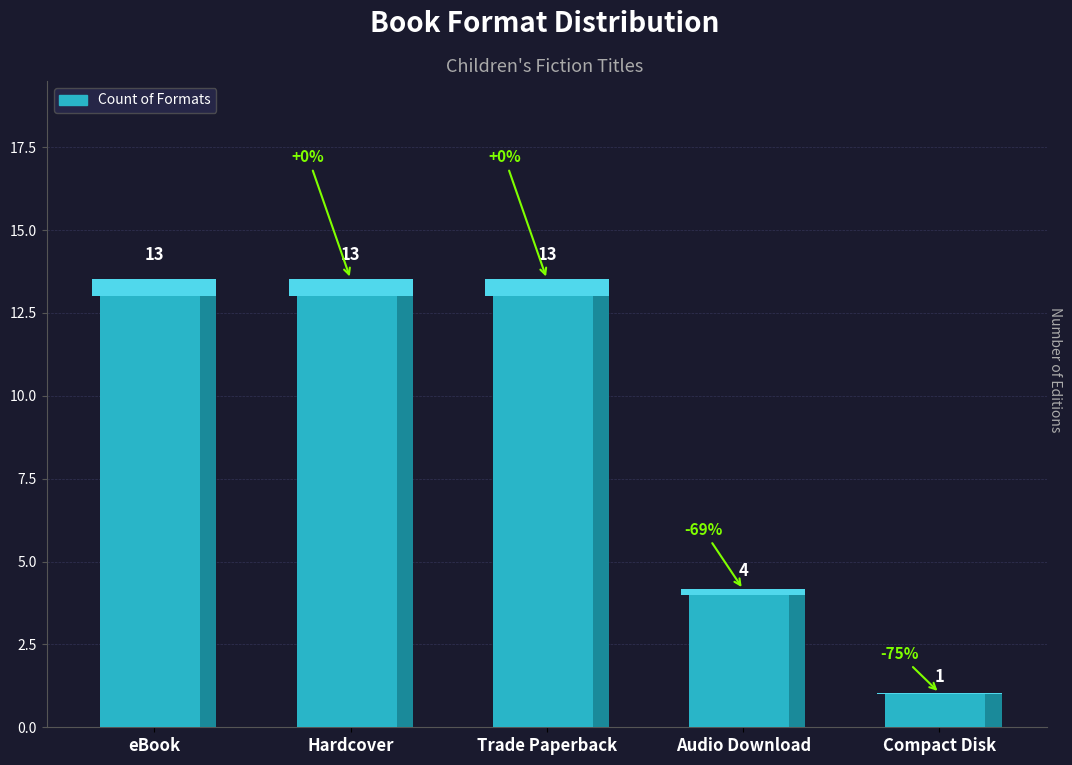

Which has a higher value, Compact Disk or Trade Paperback?

Trade Paperback